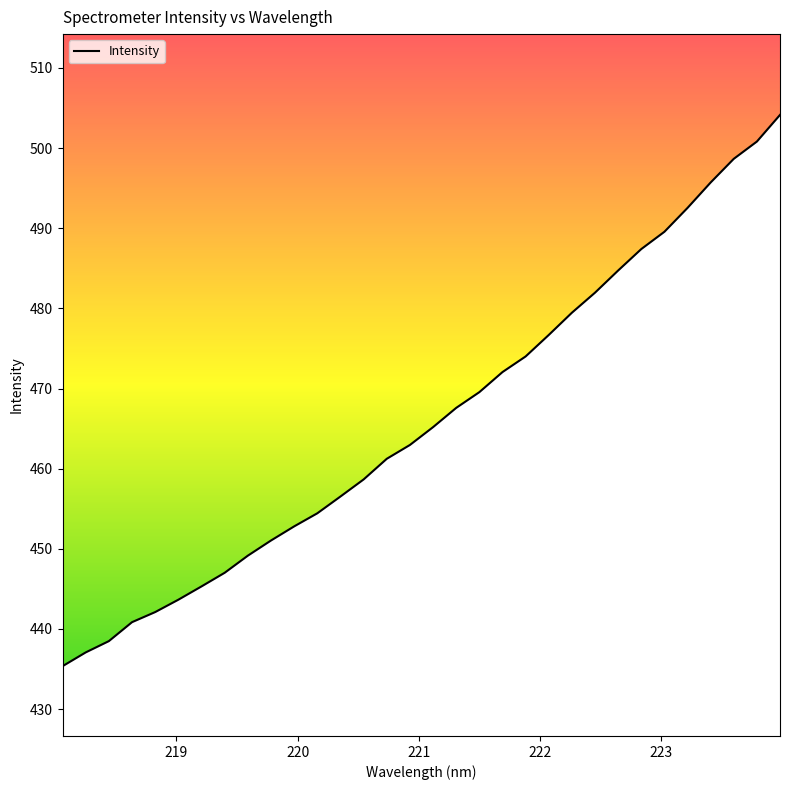

What is the difference between the maximum and minimum values?

68.8